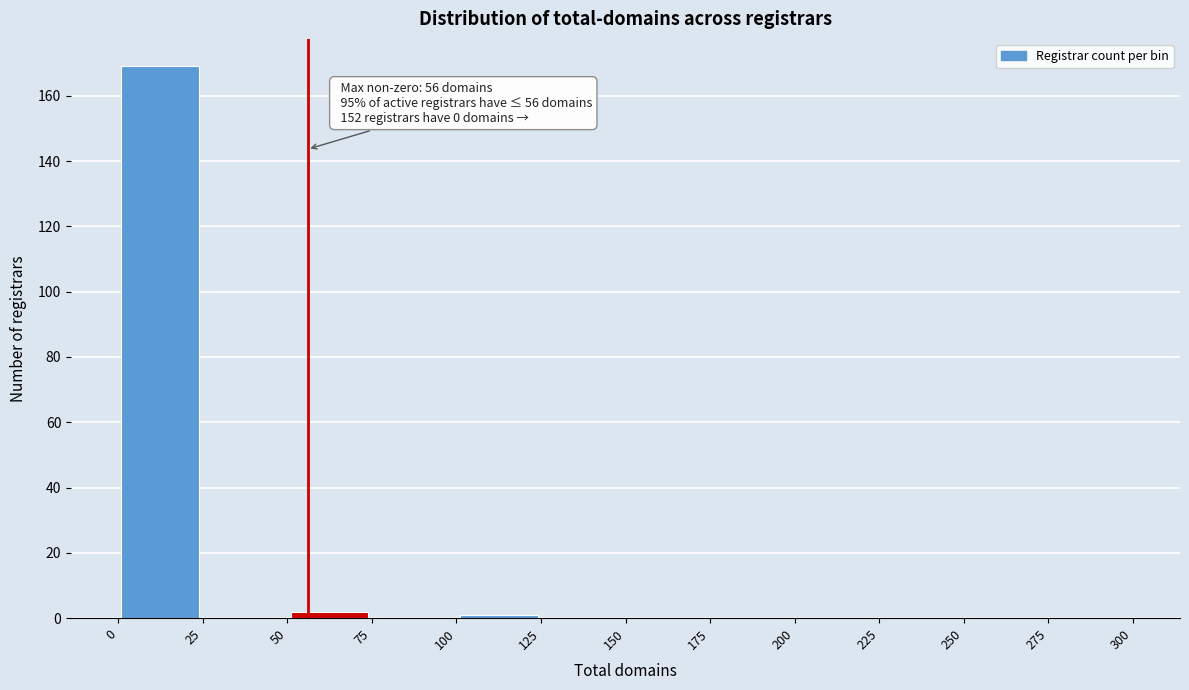

Which range on the x-axis has the tallest bar?

0 to 25